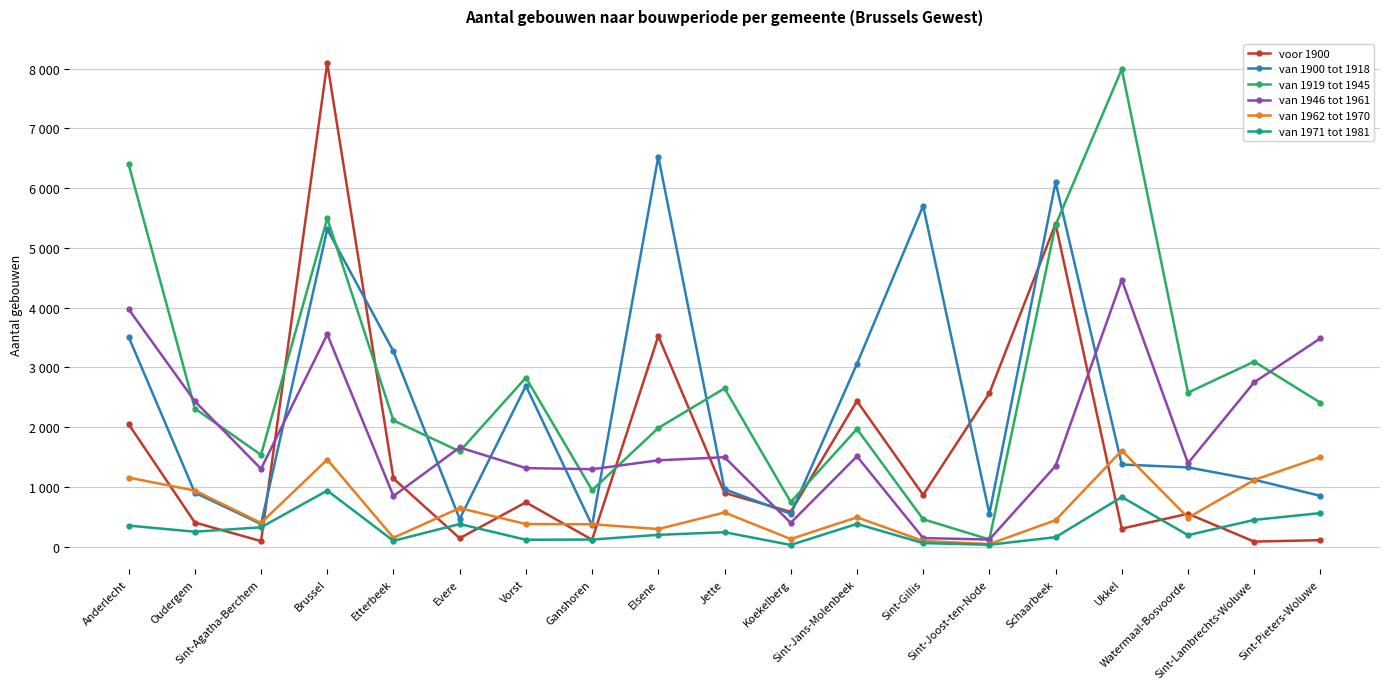

Does the chart have visible grid lines?

Yes